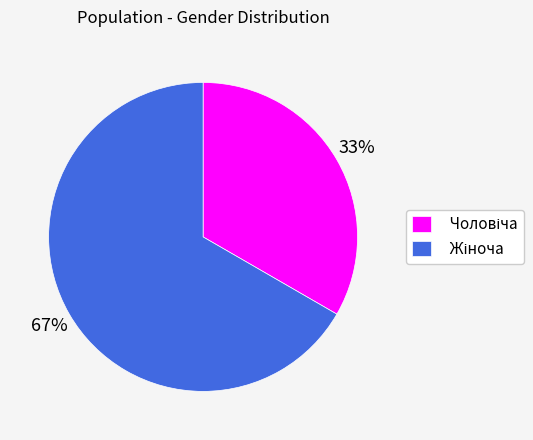

To the nearest percent, what is the average slice percentage?

50%